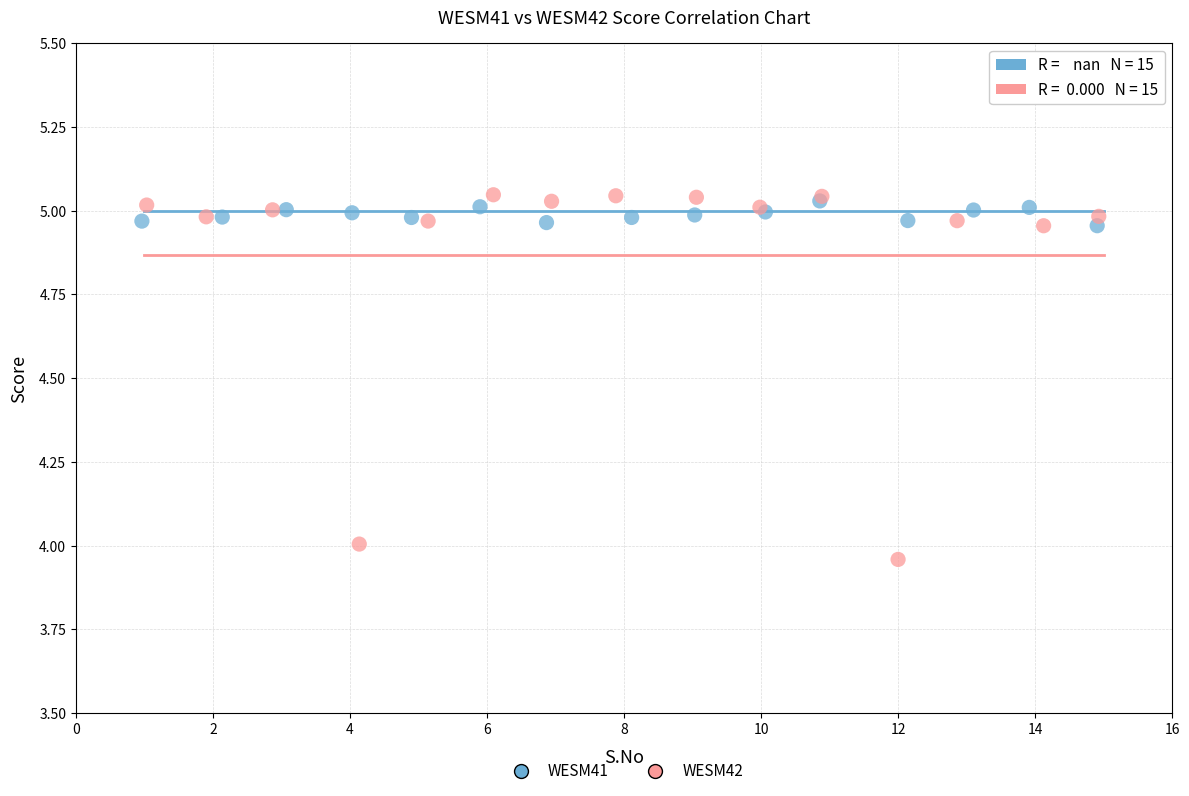

Which series reaches the maximum Y coordinate?

WESM42